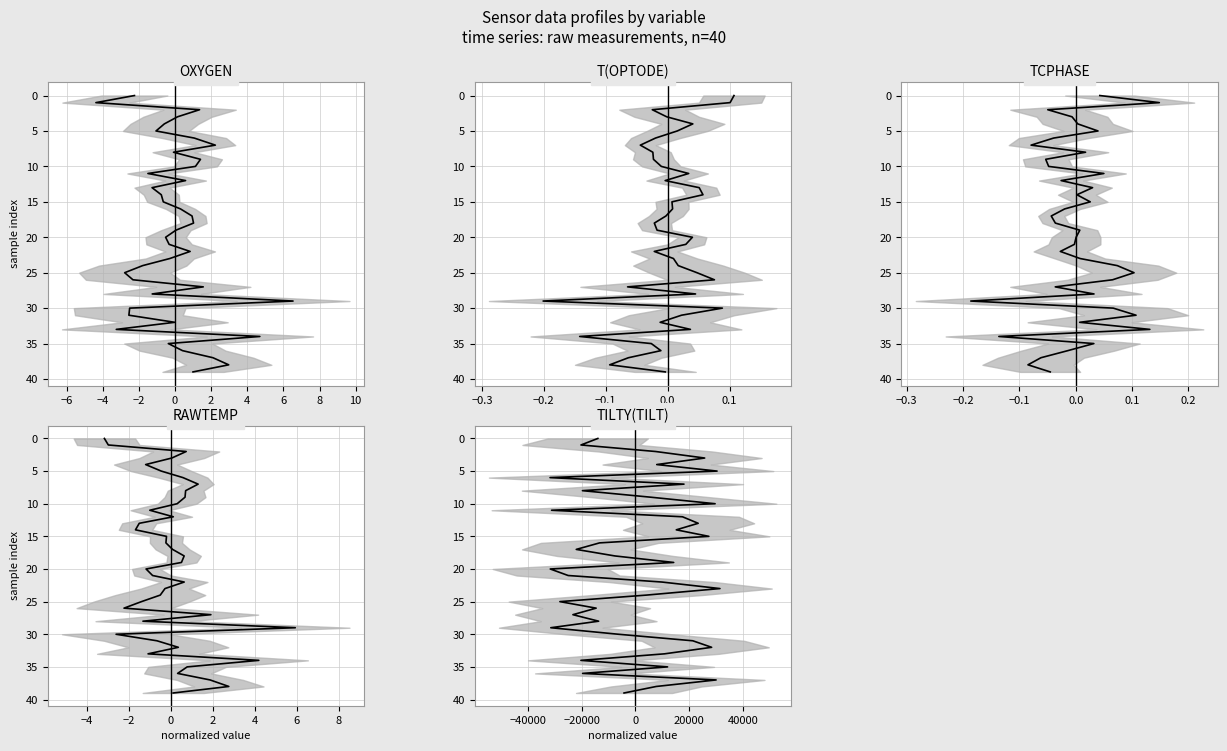

True or false: TILTY(TILT) has a value of 61 at 39.

False